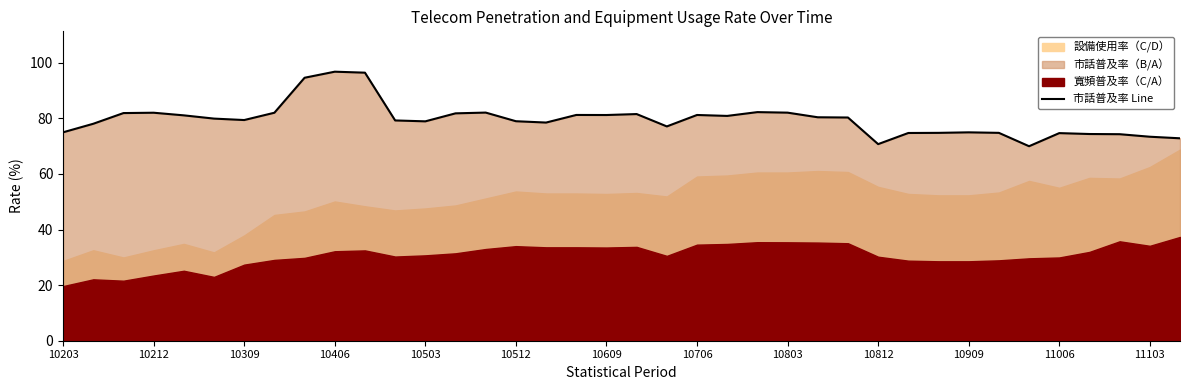

What is the greatest value displayed?

96.8